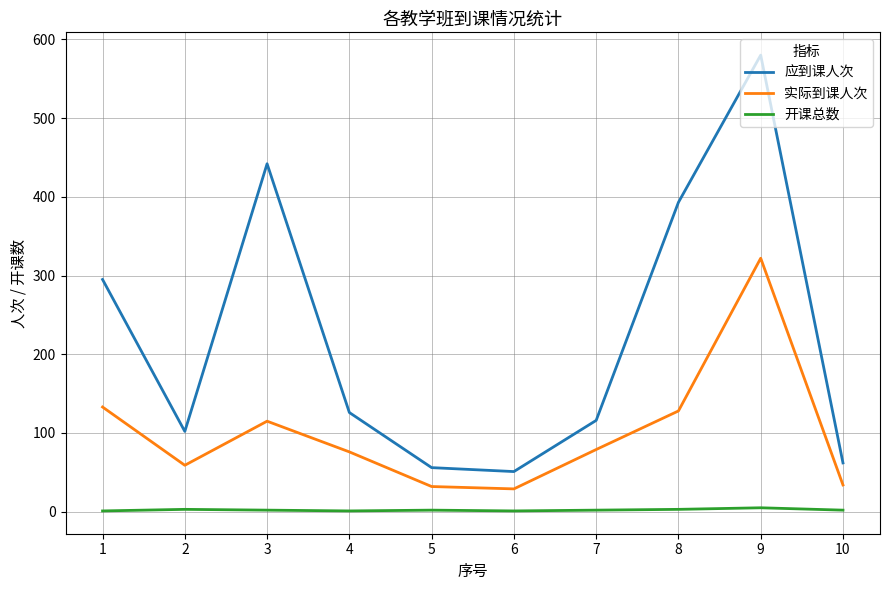

Which series changed the most between 4 and 9?

应到课人次